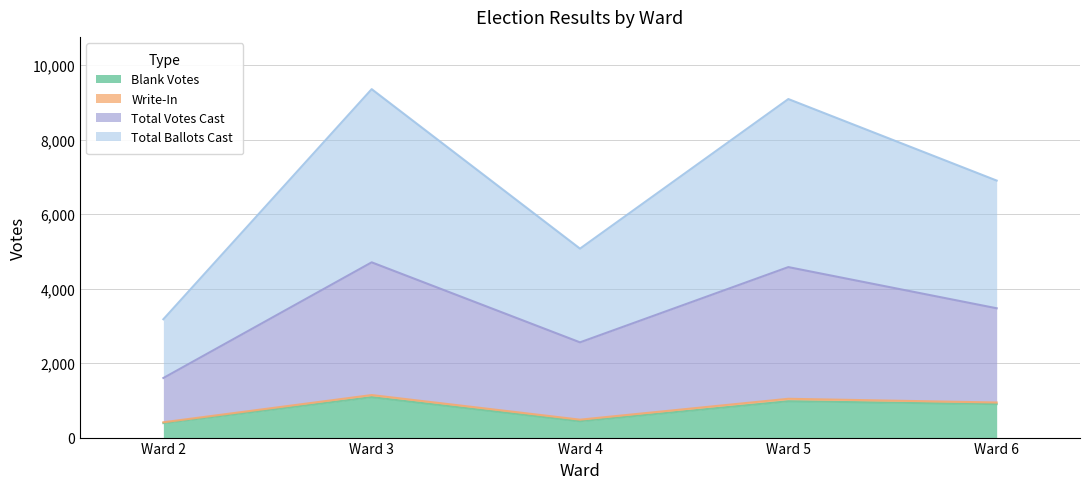

What is the sum of the Total Ballots Cast values at Ward 4 and Ward 3?

14433